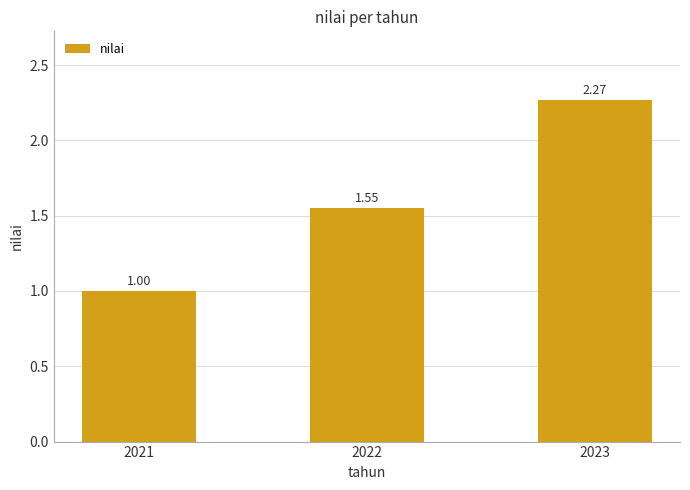

List the labels in order of value, largest first.

2023, 2022, 2021